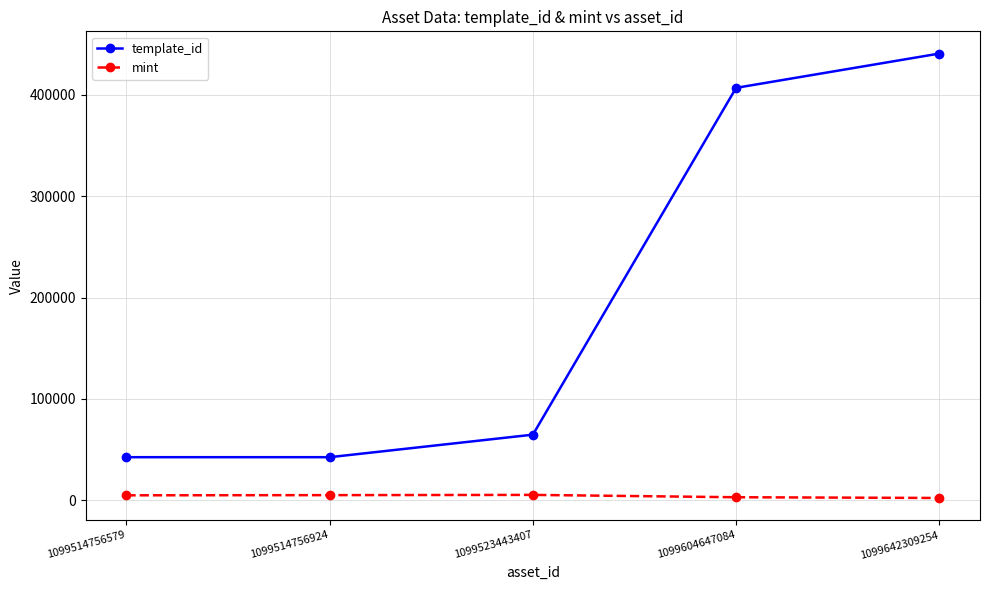

True or false: mint has more than 0 points higher than both neighbors.

True